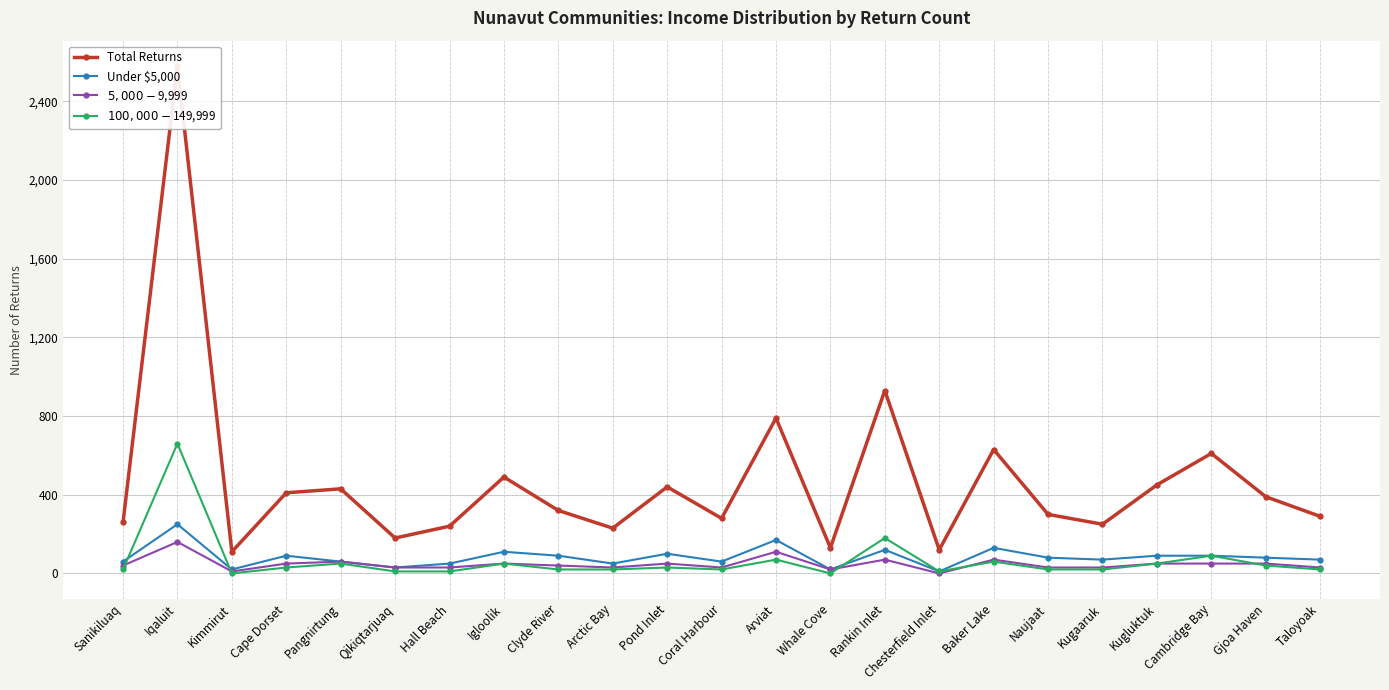

True or false: Under $5,000 and $5,000-$9,999 cross at least once.

False